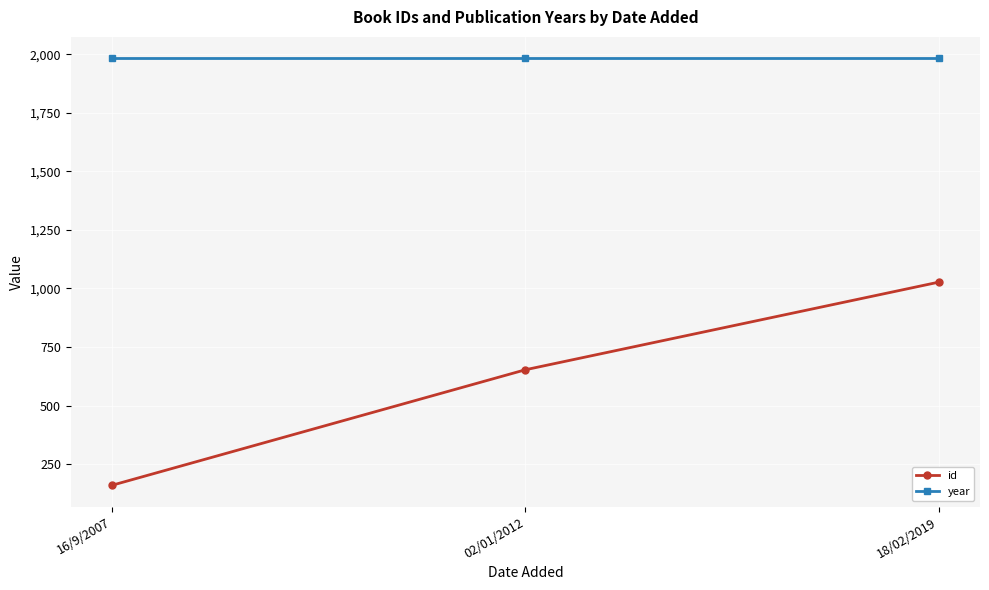

At how many categories does at least one series exceed 1504?

3